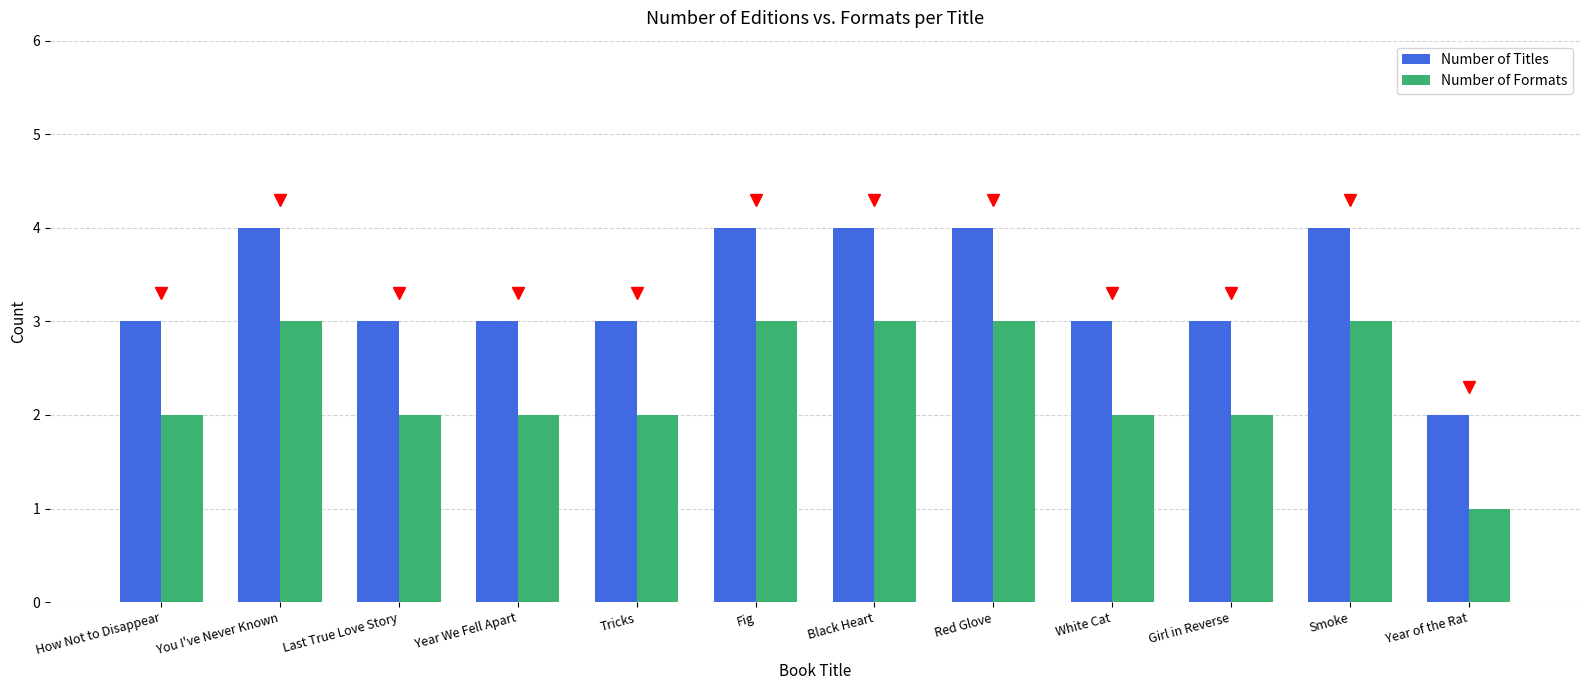

What is the total value across all series at Year We Fell Apart?

5